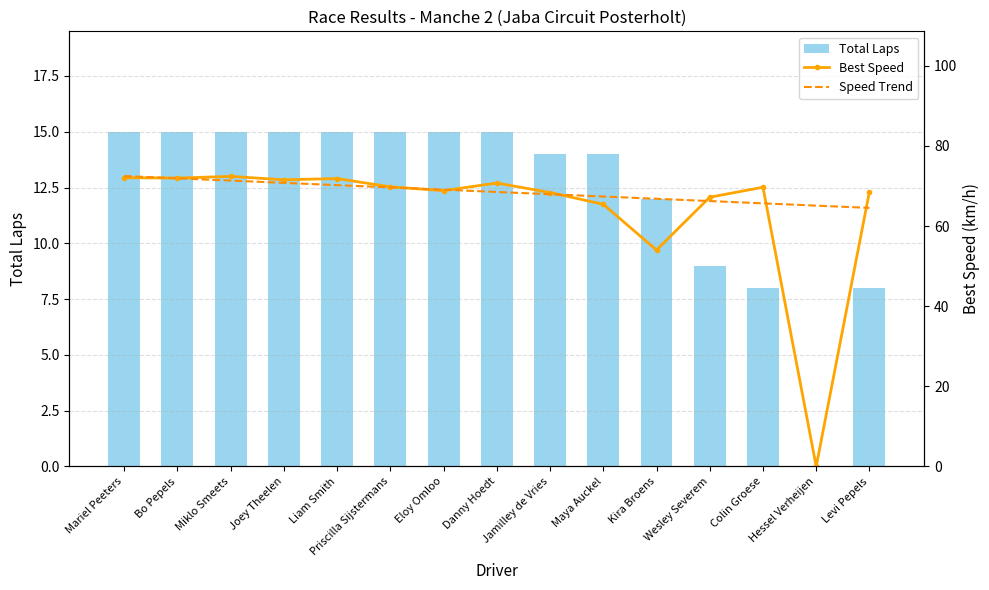

Rank the series by their maximum value, from lowest to highest.

Total Laps, Best Speed, Speed Trend